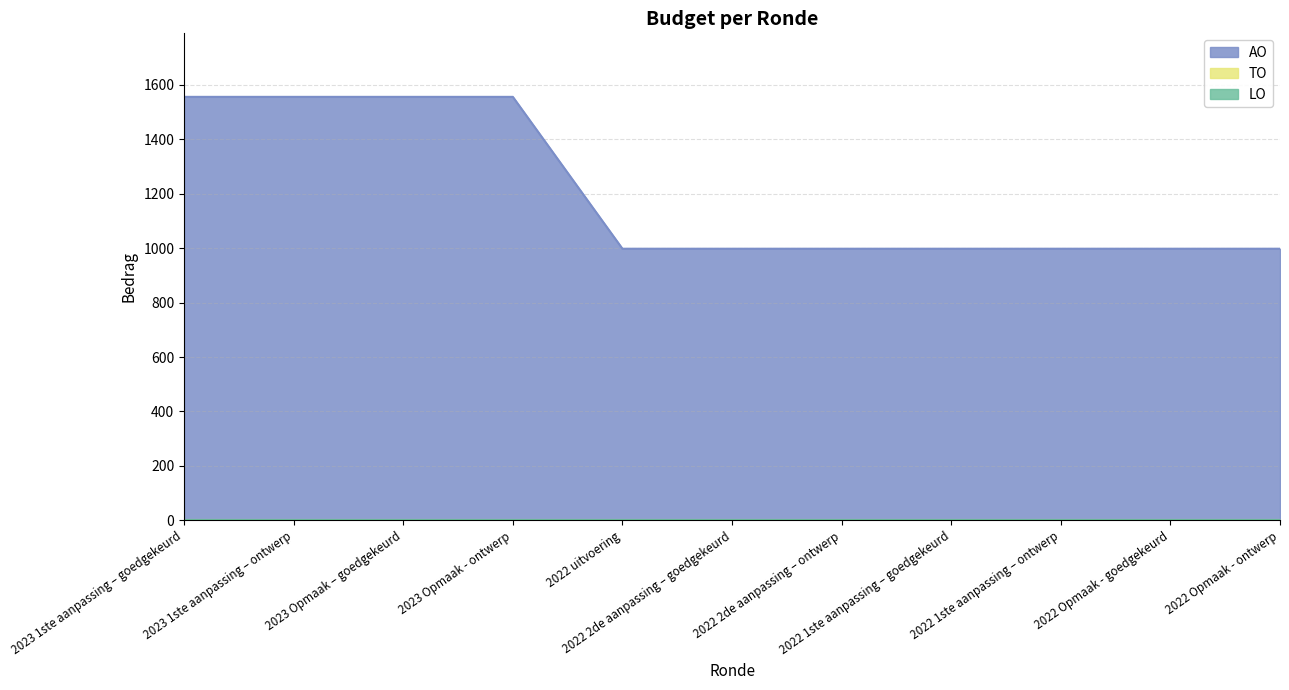

At which category is the sum across all series the highest?

2023 1ste aanpassing – goedgekeurd